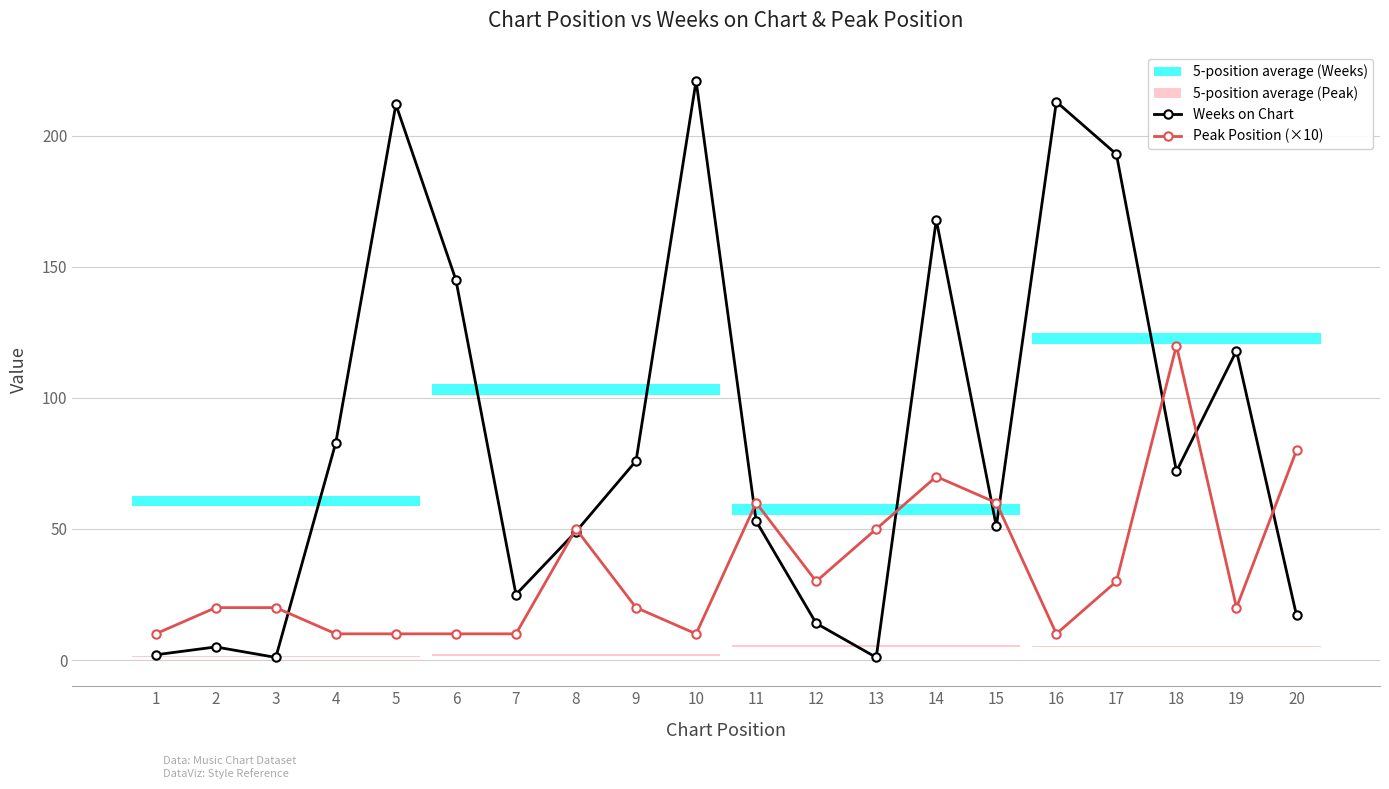

How many intersections are there between Weeks on Chart and Peak Position (×10)?

10